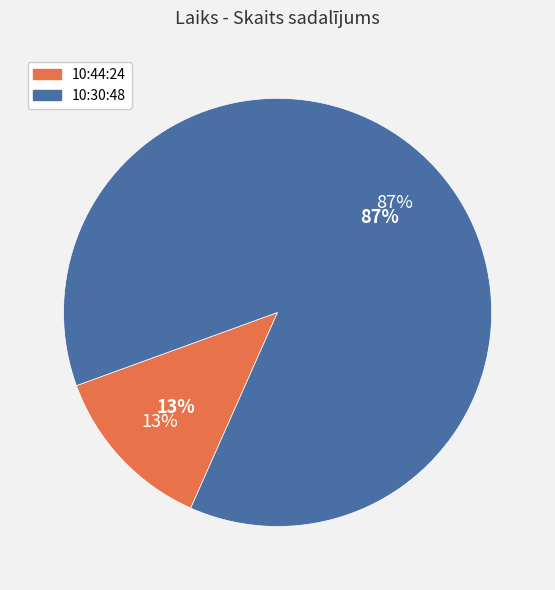

To the nearest percent, what is the average slice percentage?

50%